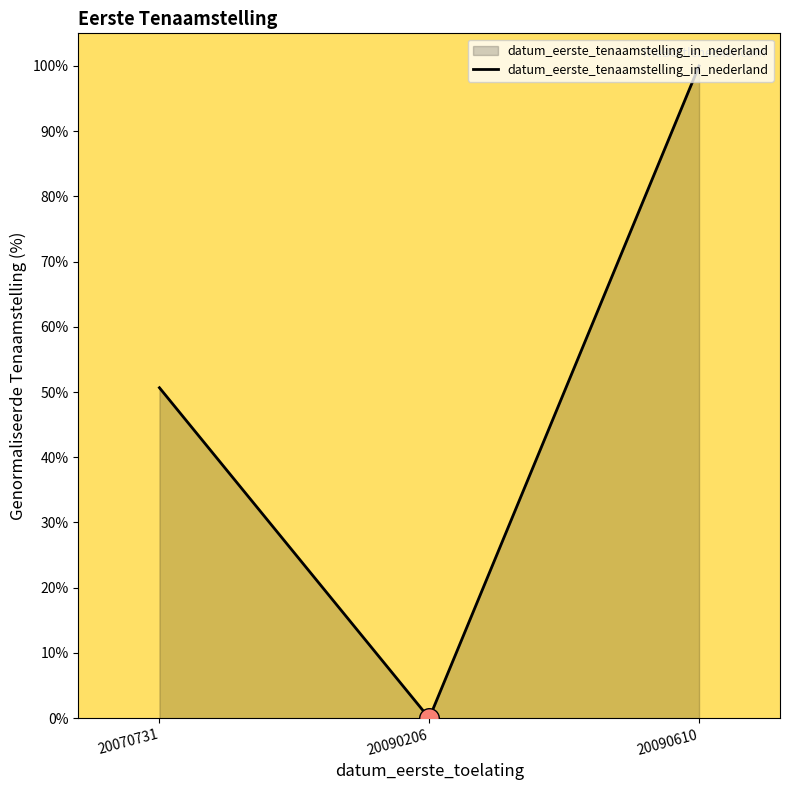

What is the change in value from 20070731 to 20090206?

-50.7